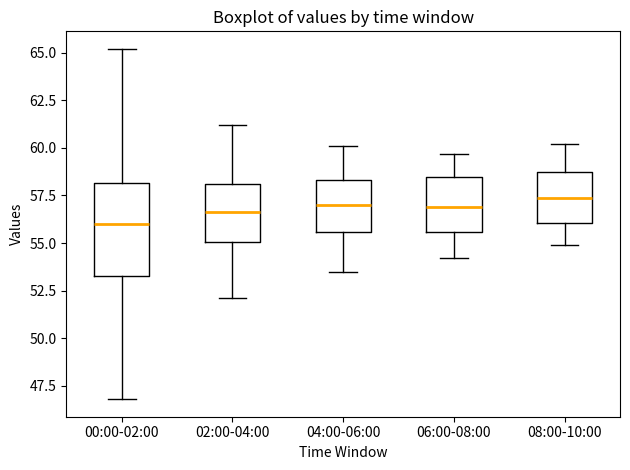

Reading left to right, transcribe this box plot: for each box, give where its median line is, the range the box spans, and where its two whiskers end, as read against the y-axis. The values are not printed on the chart, so give them approximately, as read against the axis.

00:00-02:00: median 56.0, box 53.5 to 58.0, whiskers 47.0 to 65.0
02:00-04:00: median 56.5, box 55.0 to 58.0, whiskers 52.0 to 61.0
04:00-06:00: median 57.0, box 55.5 to 58.5, whiskers 53.5 to 60.0
06:00-08:00: median 57.0, box 55.5 to 58.5, whiskers 54.0 to 59.5
08:00-10:00: median 57.5, box 56.0 to 58.5, whiskers 55.0 to 60.0